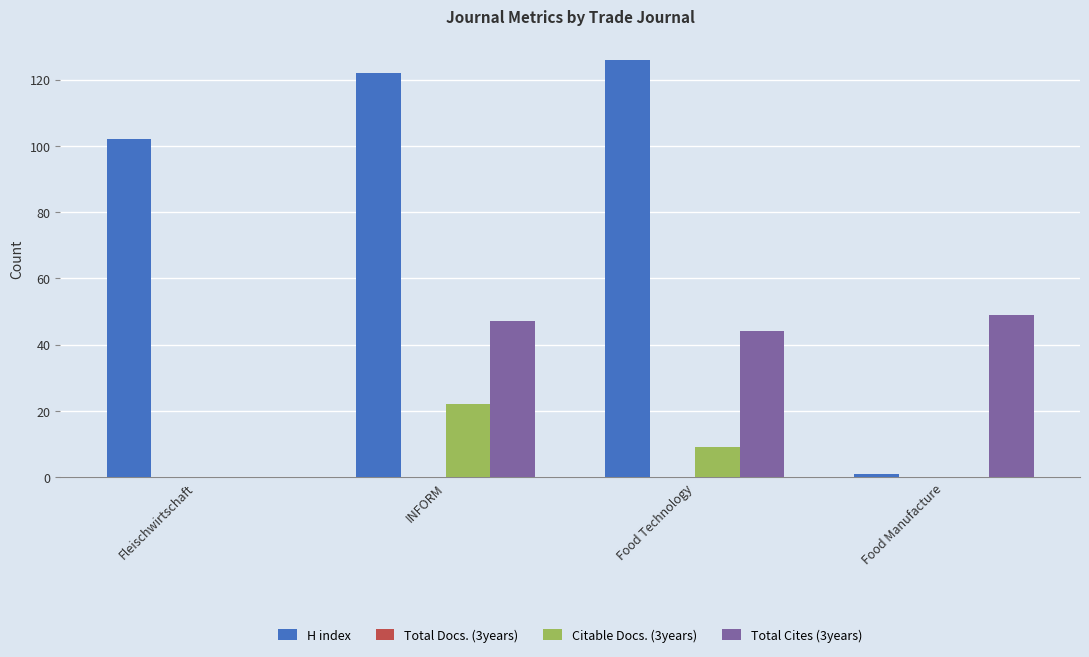

Are the bars grouped side by side (vs. stacked)?

Yes